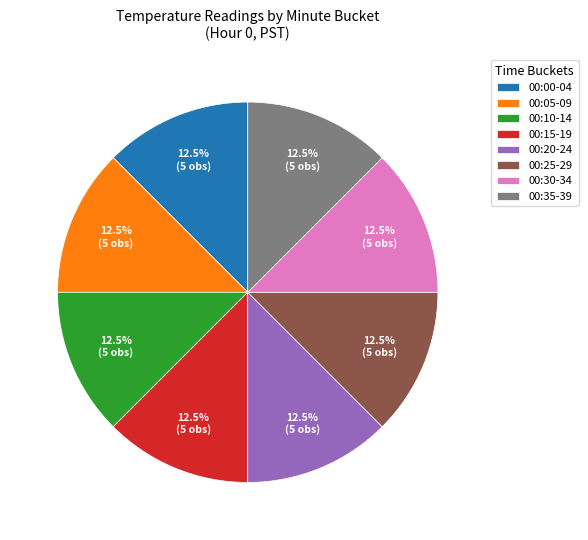

Do 00:10-14 and 00:25-29 together represent more than half of the pie?

No